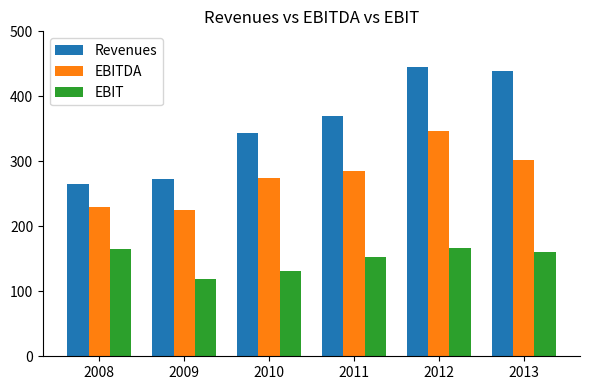

Are the bars horizontal?

No